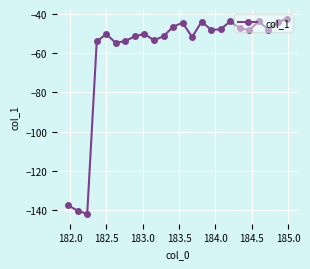

What is the minimum value shown in the chart?

-141.9